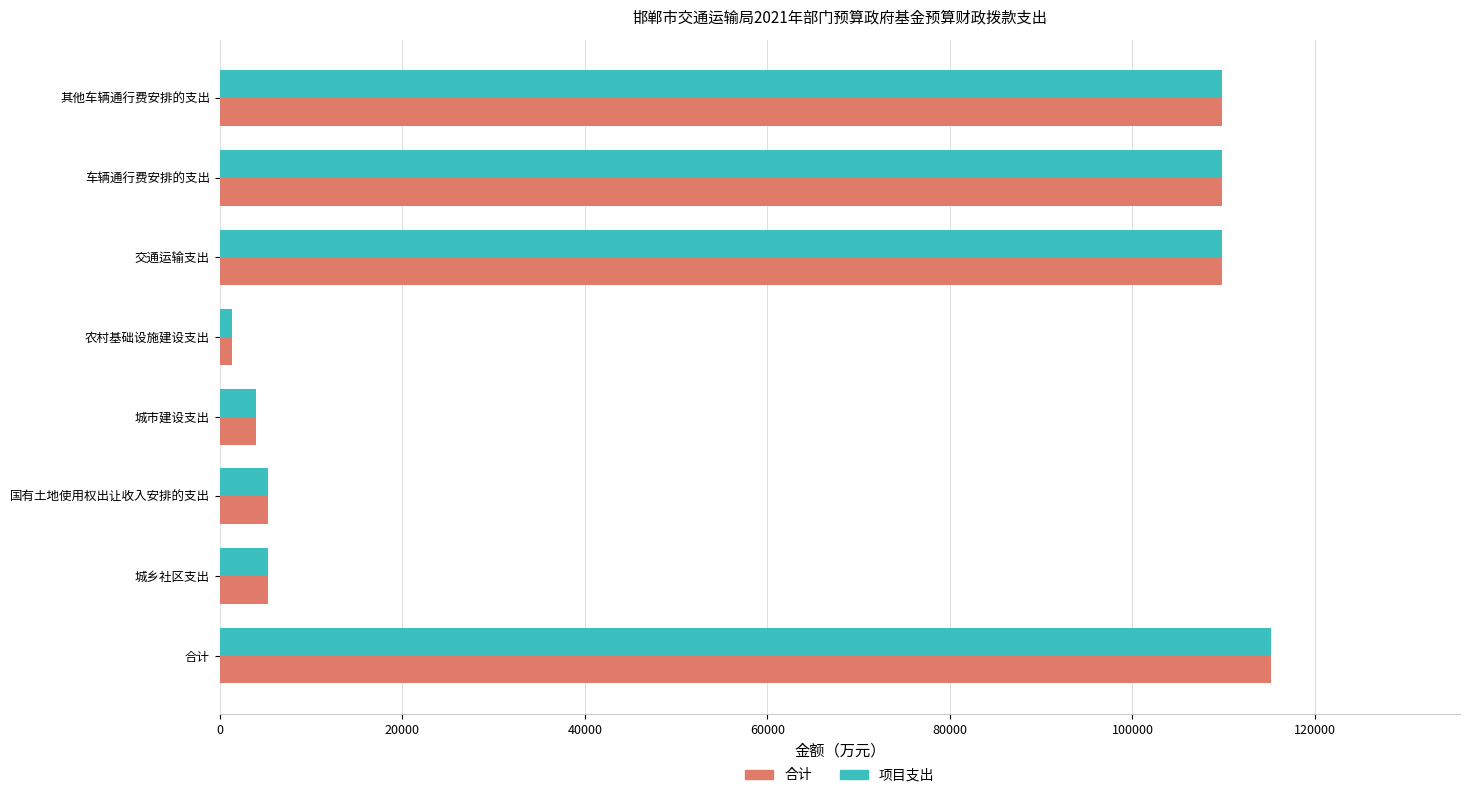

The 项目支出 series shows 171851.6 at 其他车辆通行费安排的支出. True or false?

False